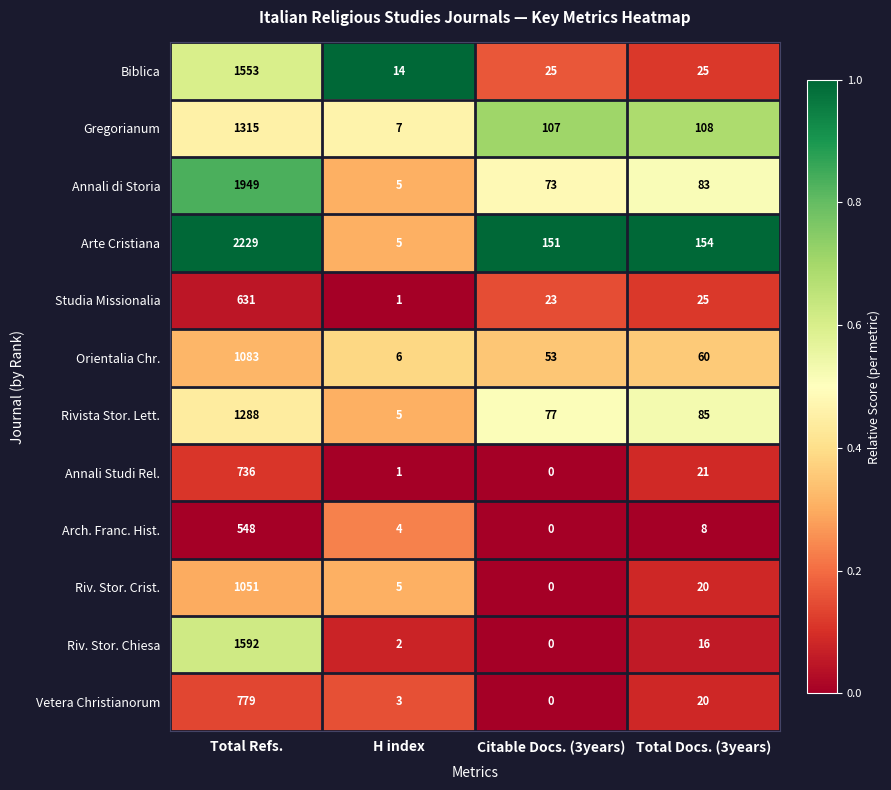

What is the difference between the highest and lowest values at Citable Docs. (3years)?

151